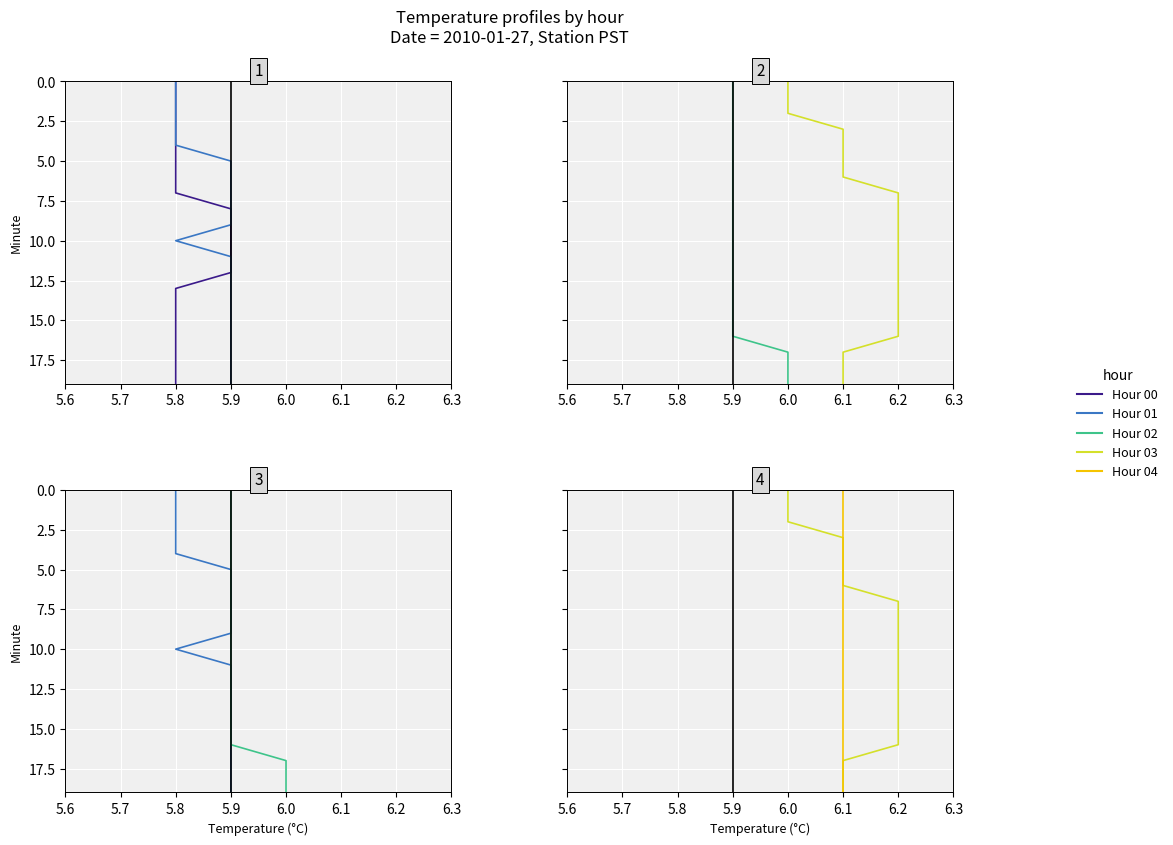

Which category has the highest value in the Hour 02 series?

6.0